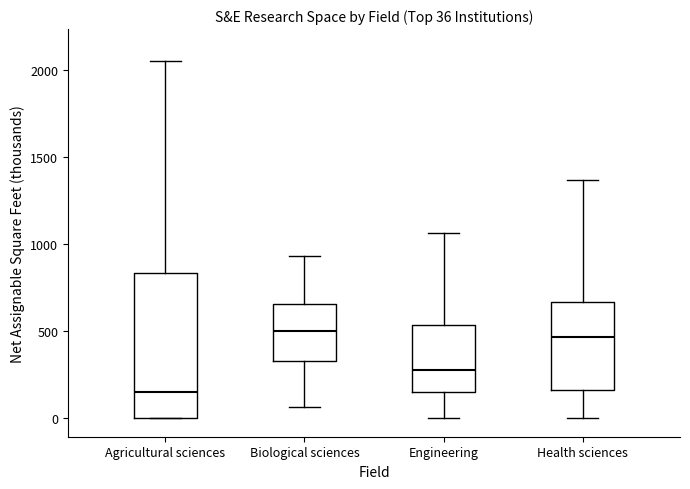

Comparing the boxes themselves (not the whiskers), which one is the tallest?

Agricultural sciences